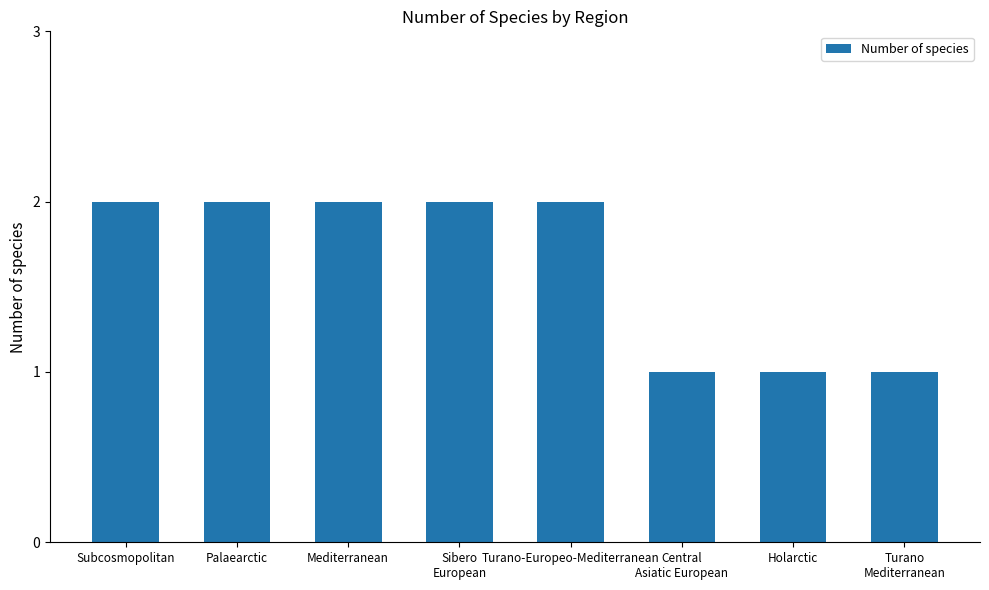

What is the sum of all values?

13